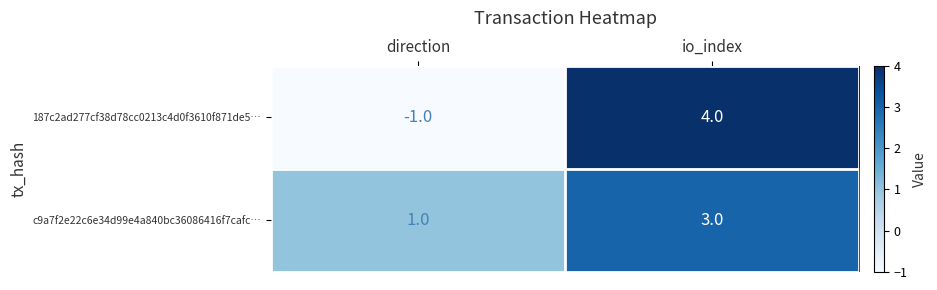

What is the greatest value displayed?

4